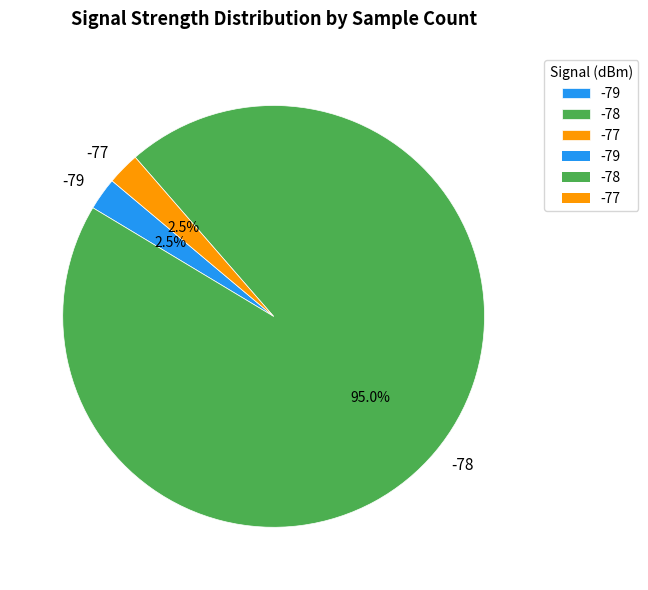

How many slices are in this pie chart?

3